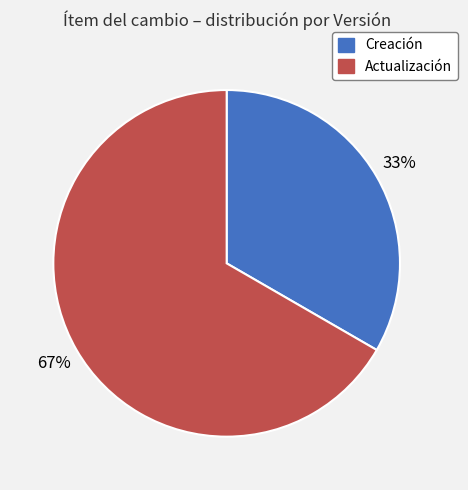

Rank the categories by value from lowest to highest.

Creación, Actualización